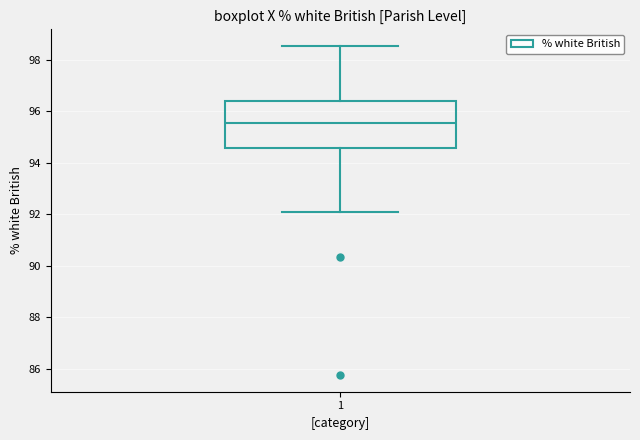

Transcribe this box plot: give where the median line is, the range the box spans, and where the two whiskers end, as read against the y-axis. The values are not printed on the chart, so give them approximately, as read against the axis.

median 95.6, box 94.6 to 96.4, whiskers 92.0 to 98.6